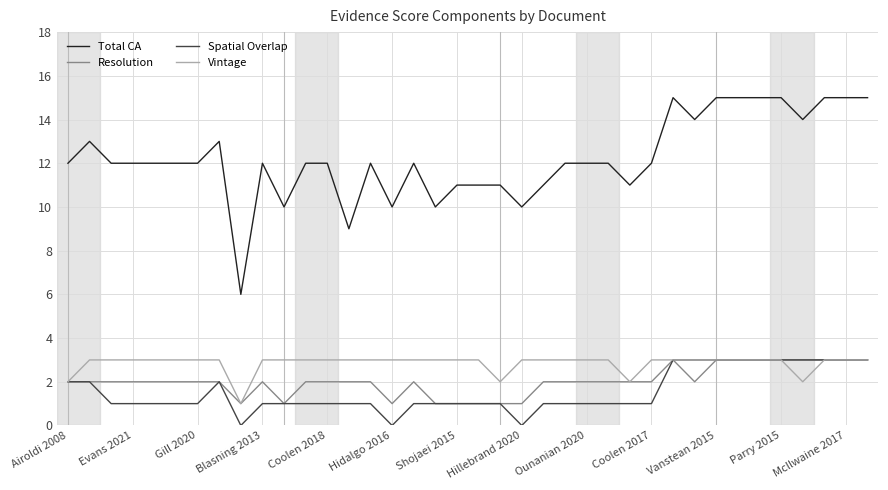

Which series has the widest spread of values?

Total CA